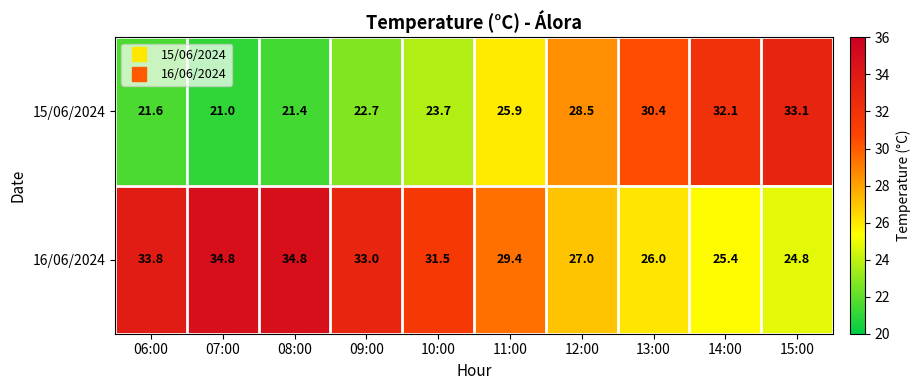

The 15/06/2024 series shows 6.6 at 06:00. True or false?

False